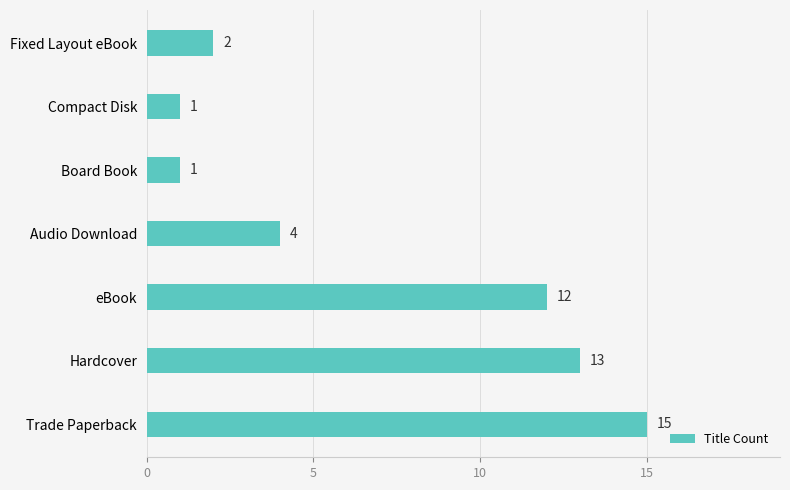

The chart shows a value of 1 at Audio Download. True or false?

False